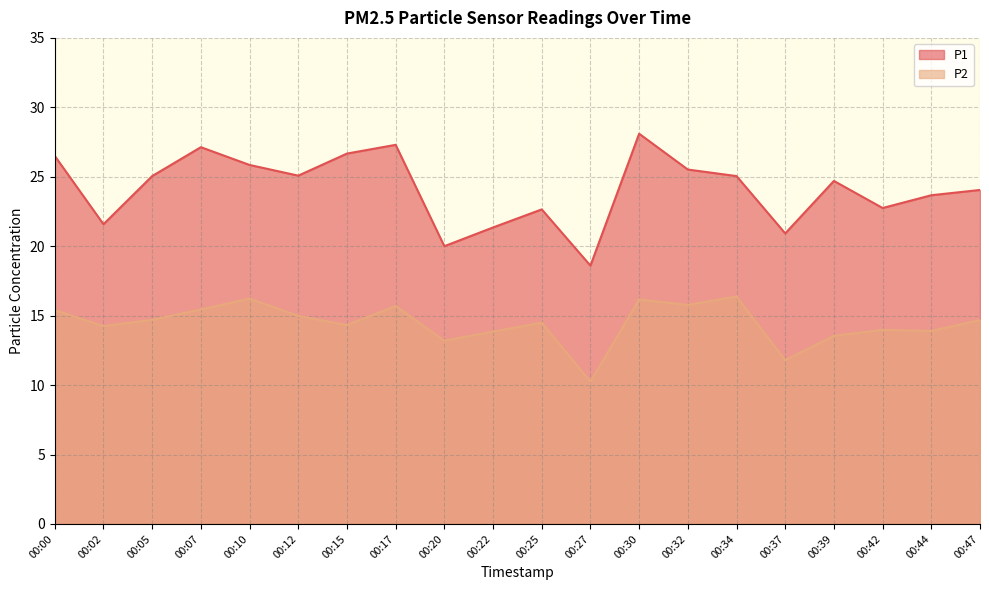

True or false: P2 and P1 cross at least once.

False